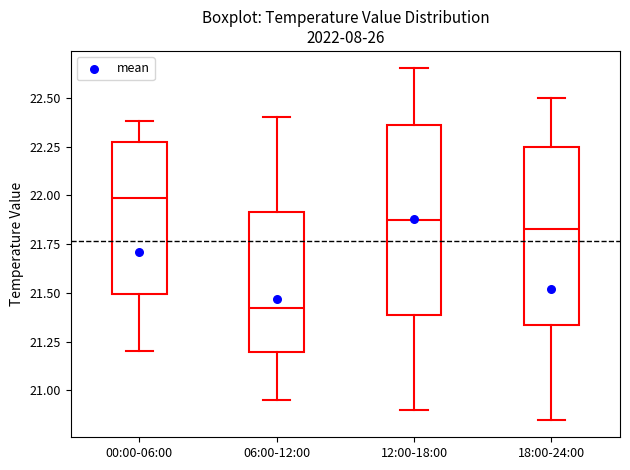

Reading left to right, read every box against the y-axis: the position of its median line, the range the box covers, and the ends of its whiskers. The values are not printed on the chart, so give them approximately, as read against the axis.

00:00-06:00: median 22.00, box 21.50 to 22.30, whiskers 21.20 to 22.40
06:00-12:00: median 21.45, box 21.20 to 21.90, whiskers 20.95 to 22.40
12:00-18:00: median 21.90, box 21.40 to 22.35, whiskers 20.90 to 22.65
18:00-24:00: median 21.85, box 21.35 to 22.25, whiskers 20.85 to 22.50